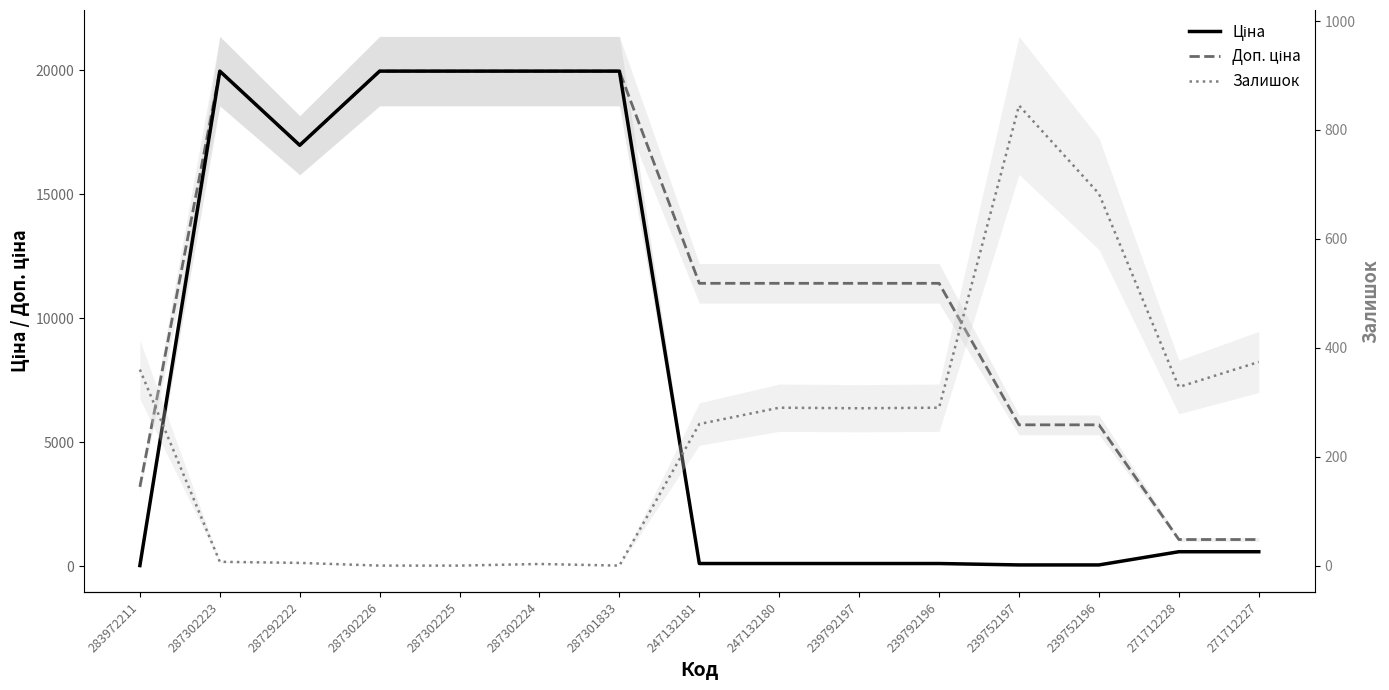

Is this an area chart (filled region under the line)?

No